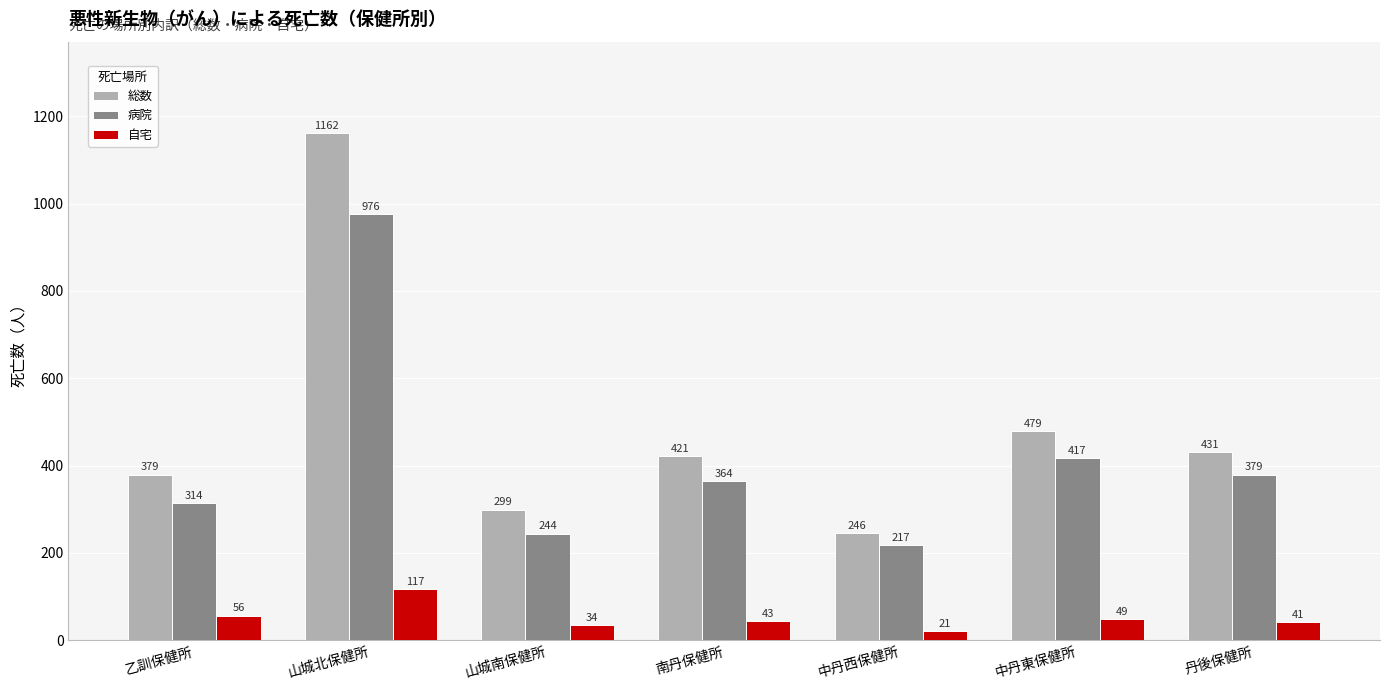

List the labels in order of 病院 value, smallest first.

中丹西保健所, 山城南保健所, 乙訓保健所, 南丹保健所, 丹後保健所, 中丹東保健所, 山城北保健所